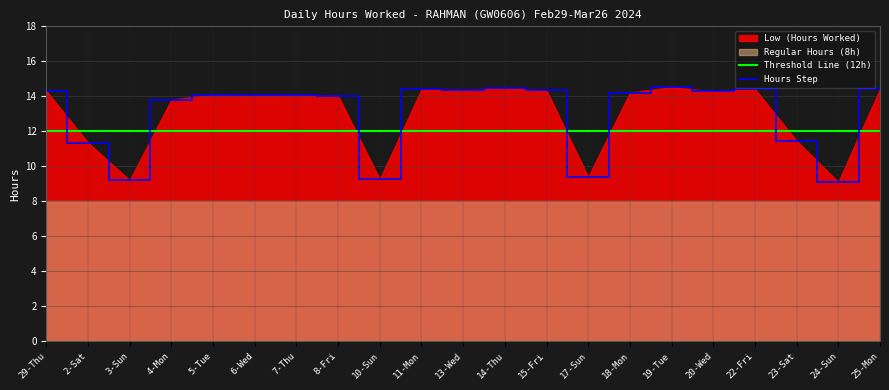

List the labels in order of Threshold Line (12h) value, largest first.

29-Thu, 2-Sat, 3-Sun, 4-Mon, 5-Tue, 6-Wed, 7-Thu, 8-Fri, 10-Sun, 11-Mon, 13-Wed, 14-Thu, 15-Fri, 17-Sun, 18-Mon, 19-Tue, 20-Wed, 22-Fri, 23-Sat, 24-Sun, 25-Mon